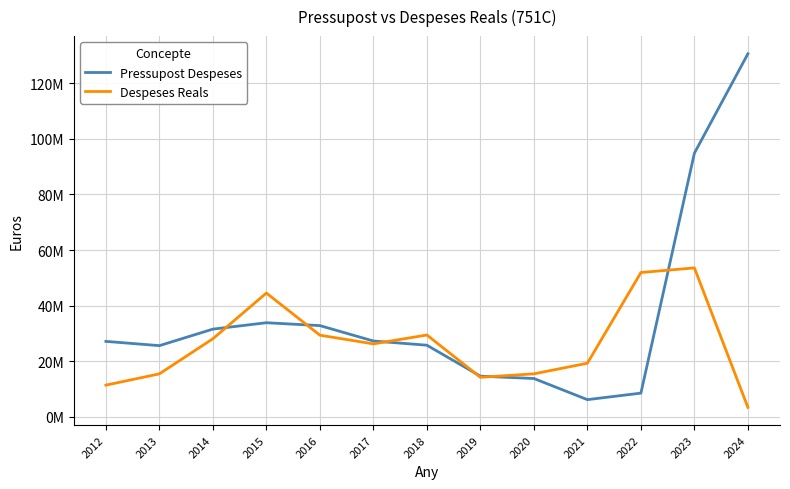

List the labels in order of Pressupost Despeses value, largest first.

2024, 2023, 2015, 2016, 2014, 2017, 2012, 2018, 2013, 2019, 2020, 2022, 2021